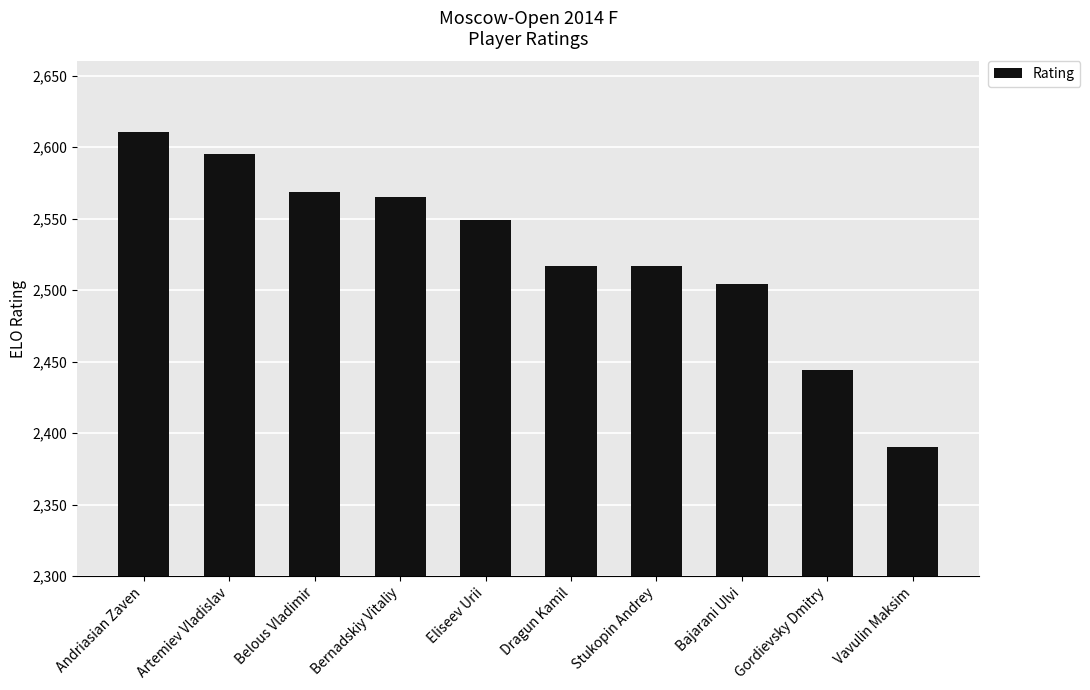

What is the label of the 7th bar from the right?

Bernadskiy Vitaliy